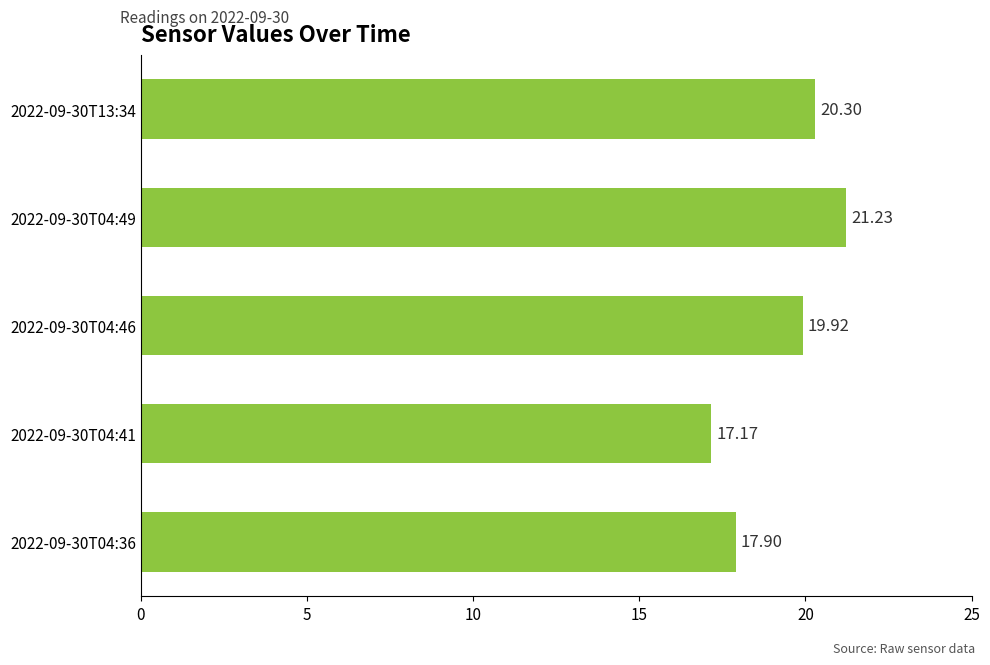

What is the change in value from 2022-09-30T04:41 to 2022-09-30T04:49?

+4.1